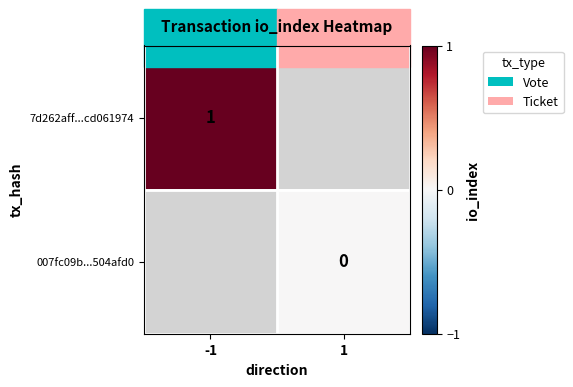

The value of 7d262aff...cd061974 at -1 is 1. True or false?

True